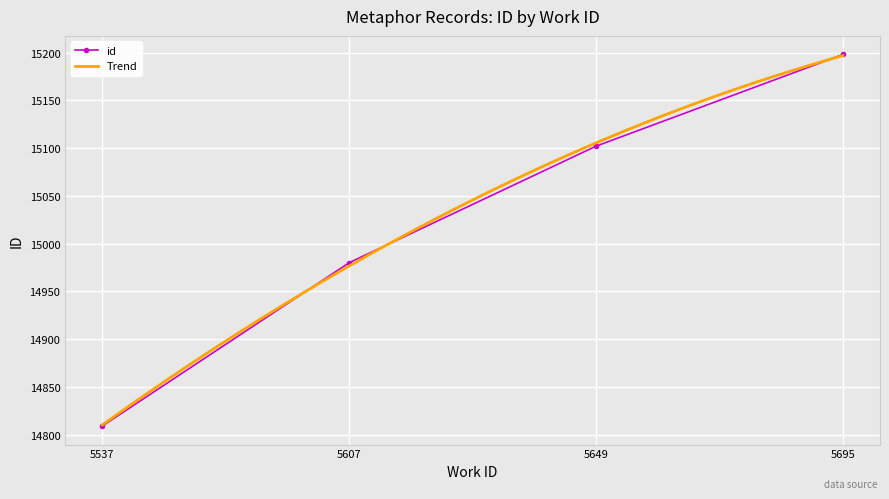

Rank the categories by value from lowest to highest.

5537, 5607, 5649, 5695